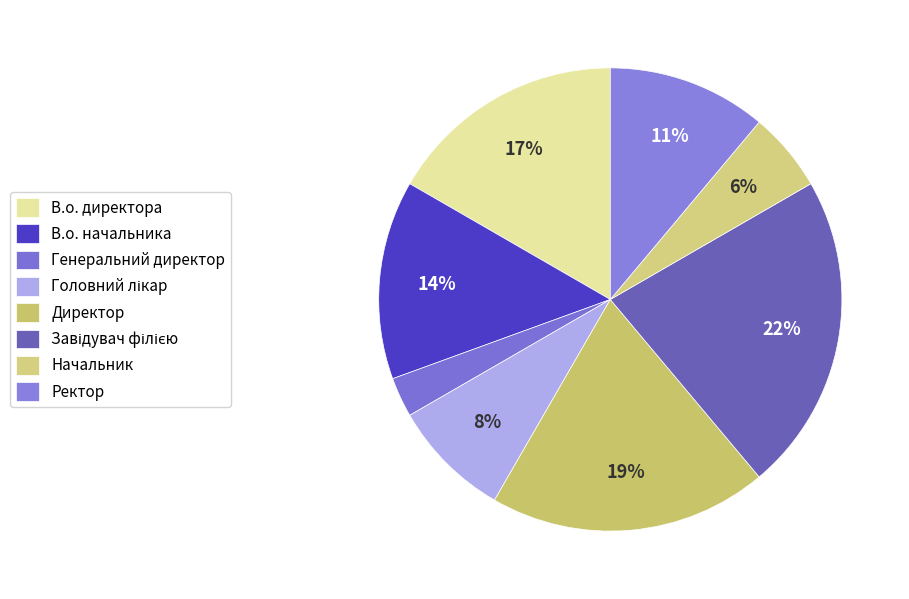

How much of the chart is everything except Ректор?

88.9%